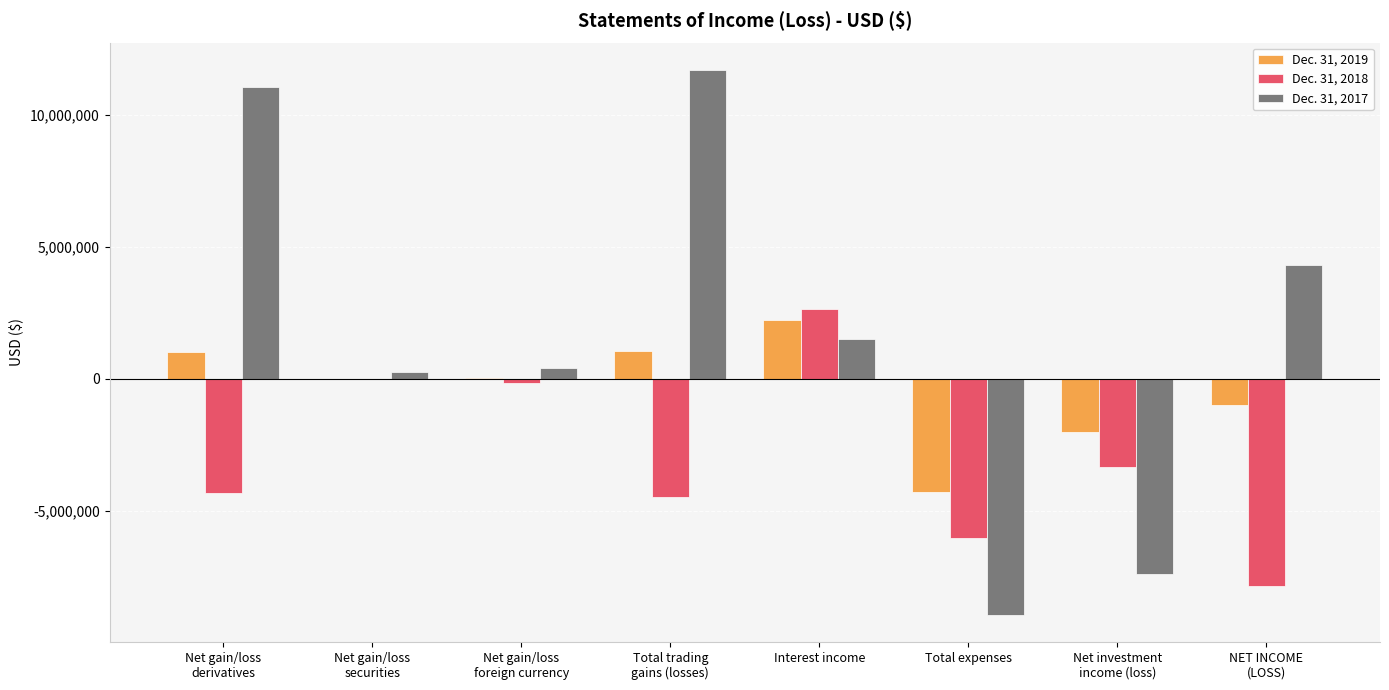

Between Total expenses and Net investment
income (loss), which series saw the biggest shift?

Dec. 31, 2018